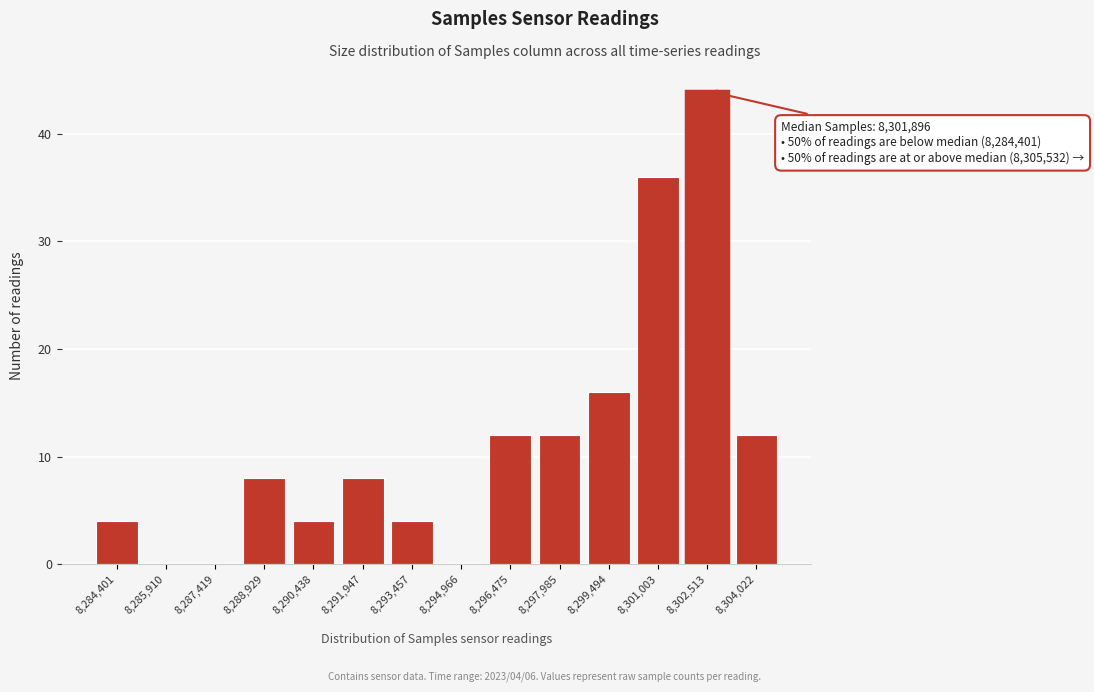

Reading right to left, what are all the values shown in this chart?

8,304,022=12	8,302,513=44	8,301,003=36	8,299,494=16	8,297,985=12	8,296,475=12	8,294,966=0	8,293,457=4	8,291,947=8	8,290,438=4	8,288,929=8	8,287,419=0	8,285,910=0	8,284,401=4